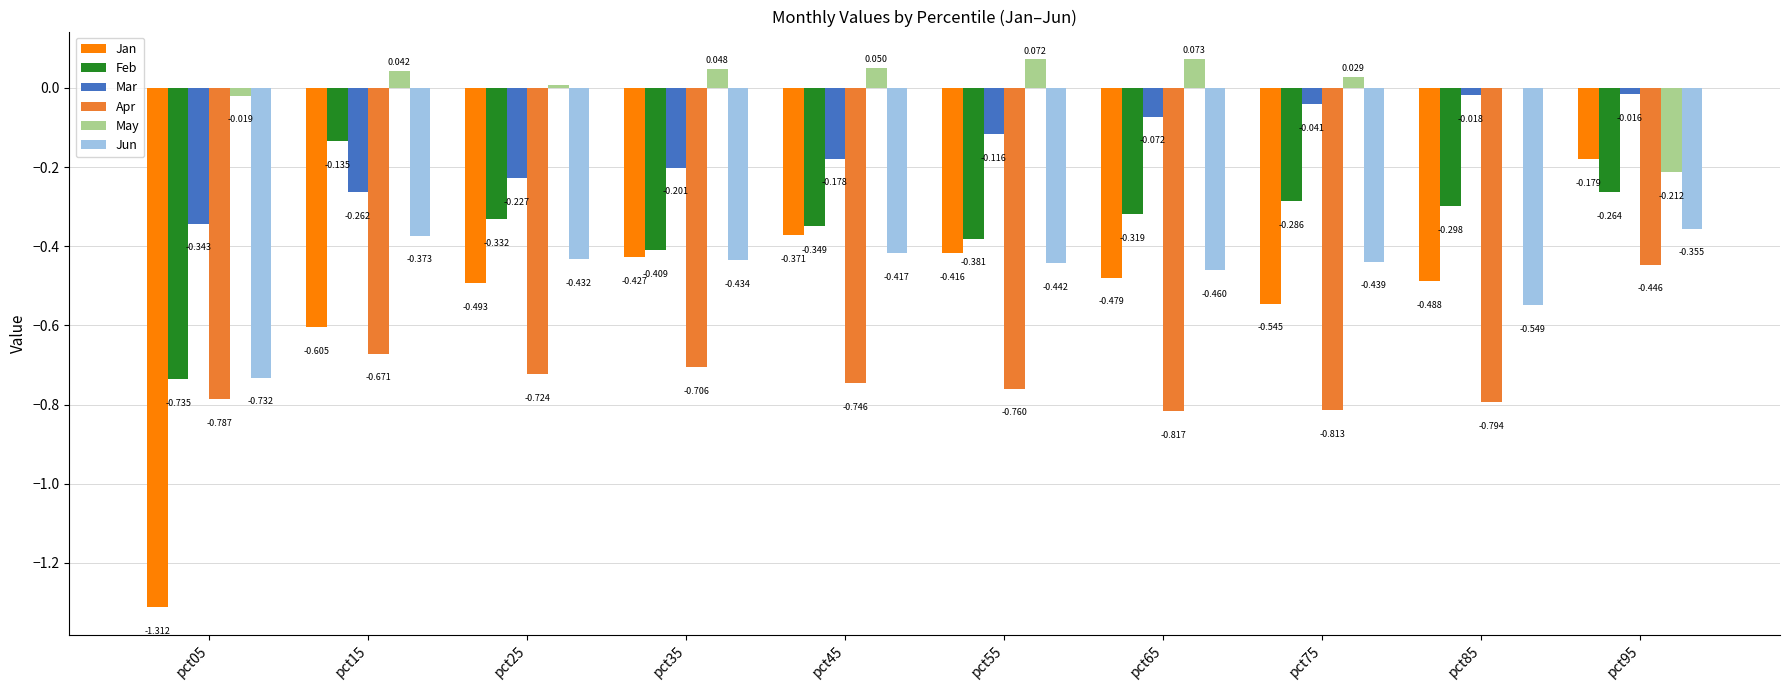

The Apr series shows -0.3 at pct05. True or false?

False